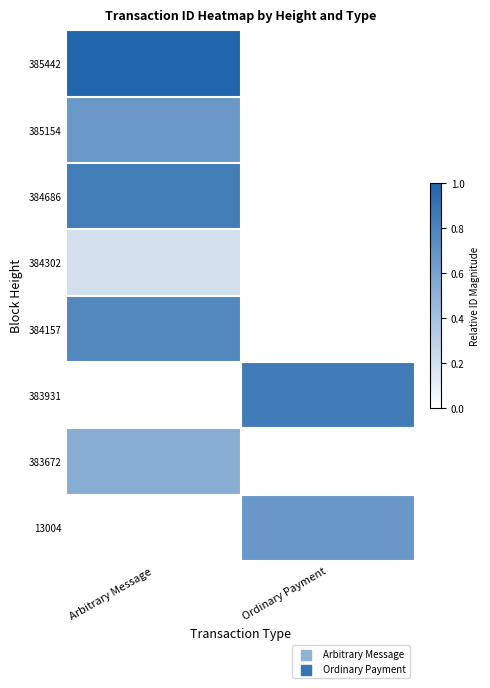

At which category is the sum across all series the highest?

Arbitrary Message